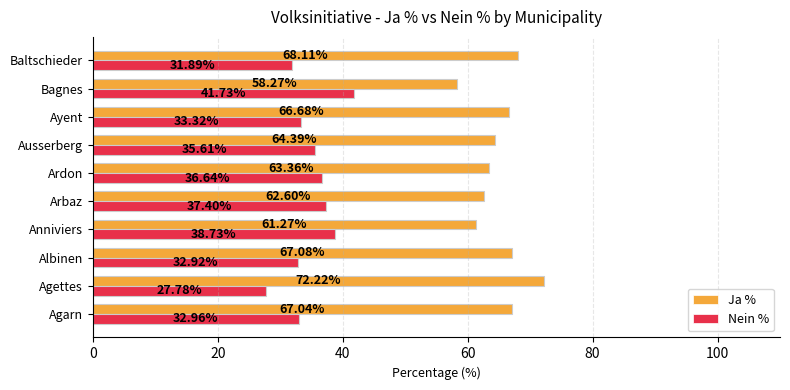

Where is Nein % nearest to the value 34?

Ayent